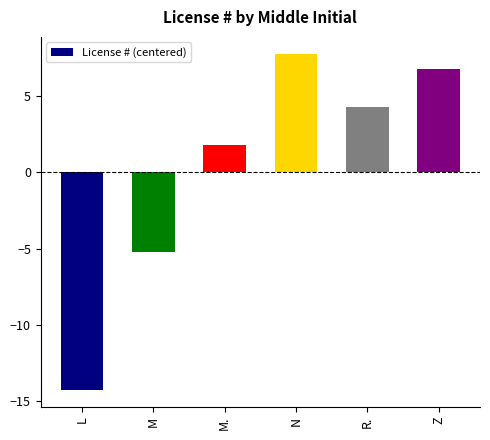

How many values are above zero?

4